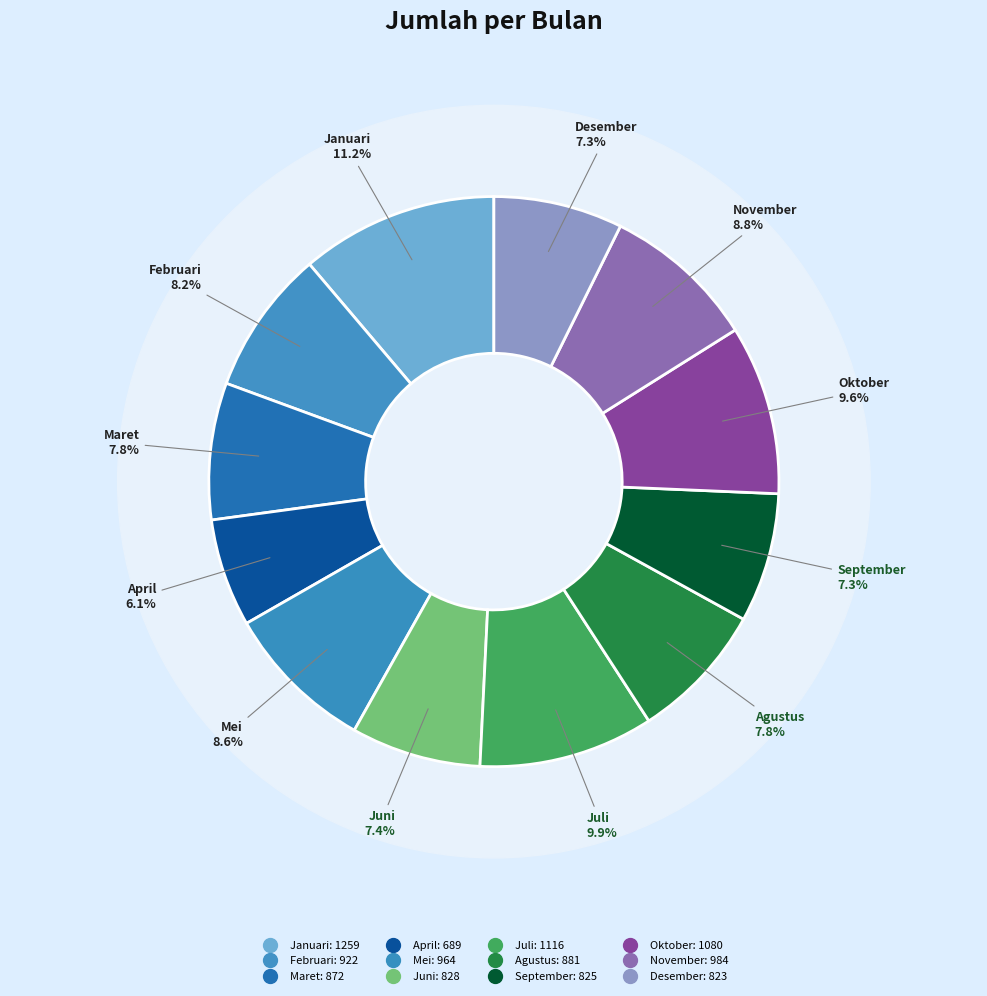

What percentage is the Maret slice, to the nearest percent?

8%